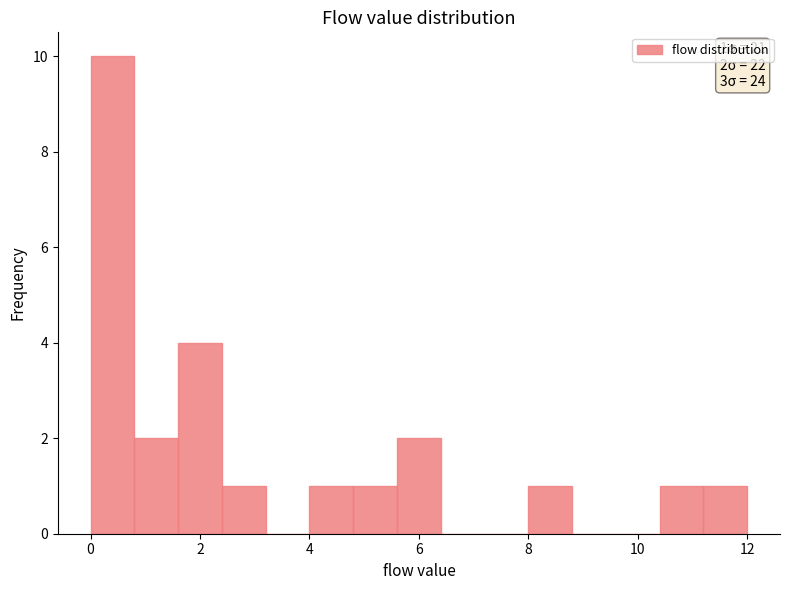

Which range on the x-axis has the tallest bar?

0.0 to 0.8